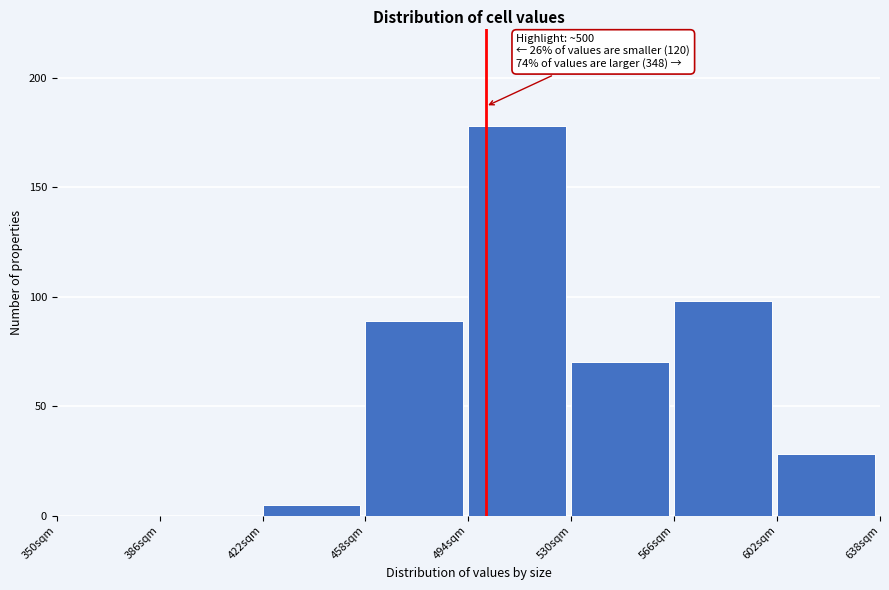

Over which range of the x-axis is the bar tallest?

494 to 530